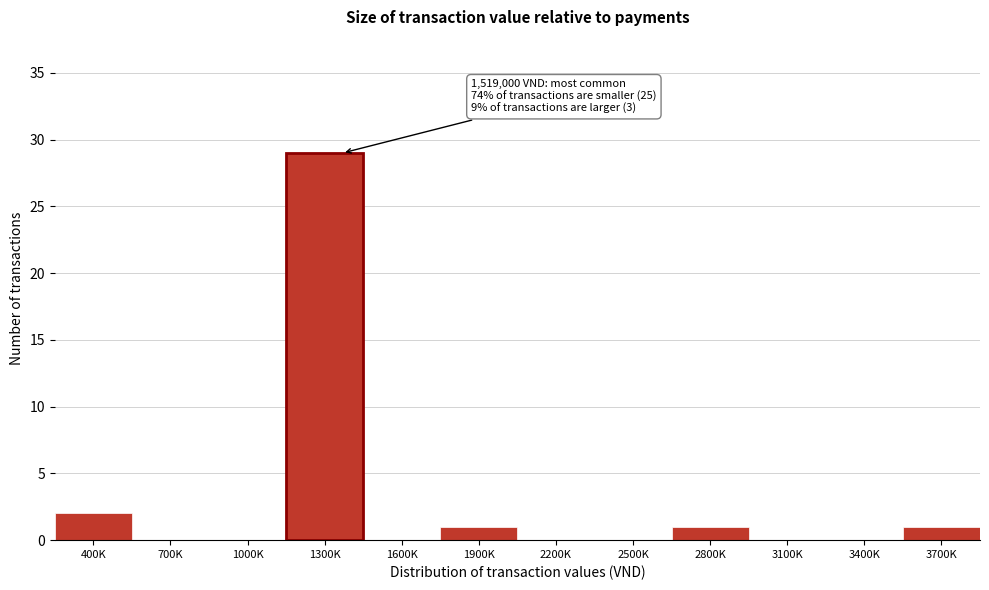

Reading left to right, transcribe all the data shown in this chart.

400K=2	700K=0	1000K=0	1300K=29	1600K=0	1900K=1	2200K=0	2500K=0	2800K=1	3100K=0	3400K=0	3700K=1